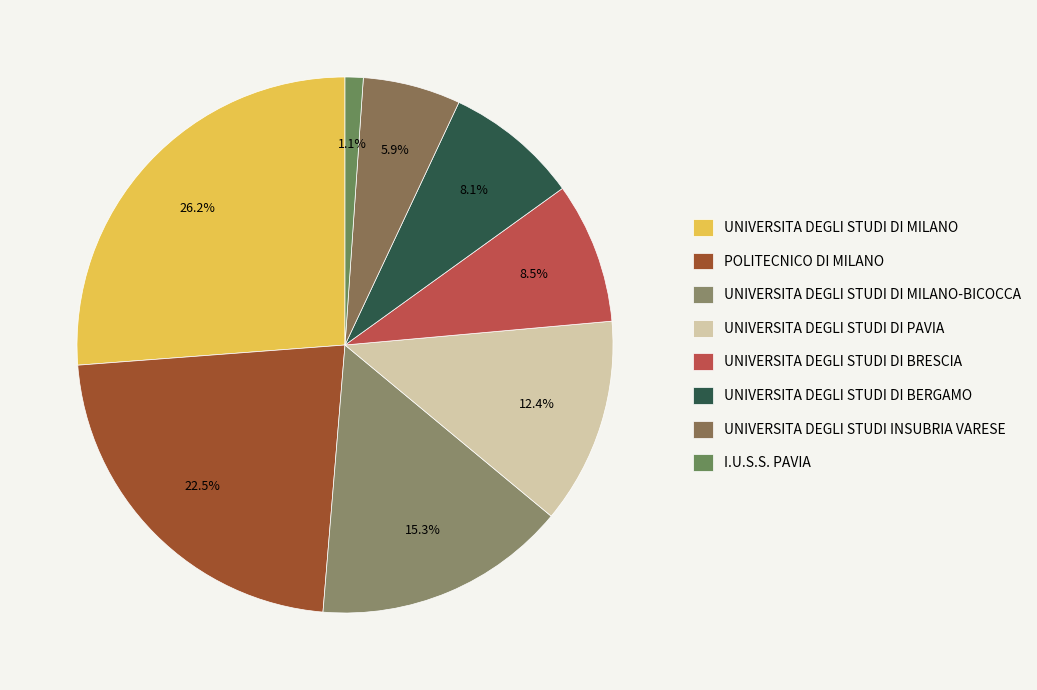

What percentage do UNIVERSITA DEGLI STUDI INSUBRIA VARESE and UNIVERSITA DEGLI STUDI DI BRESCIA together represent?

14.4%